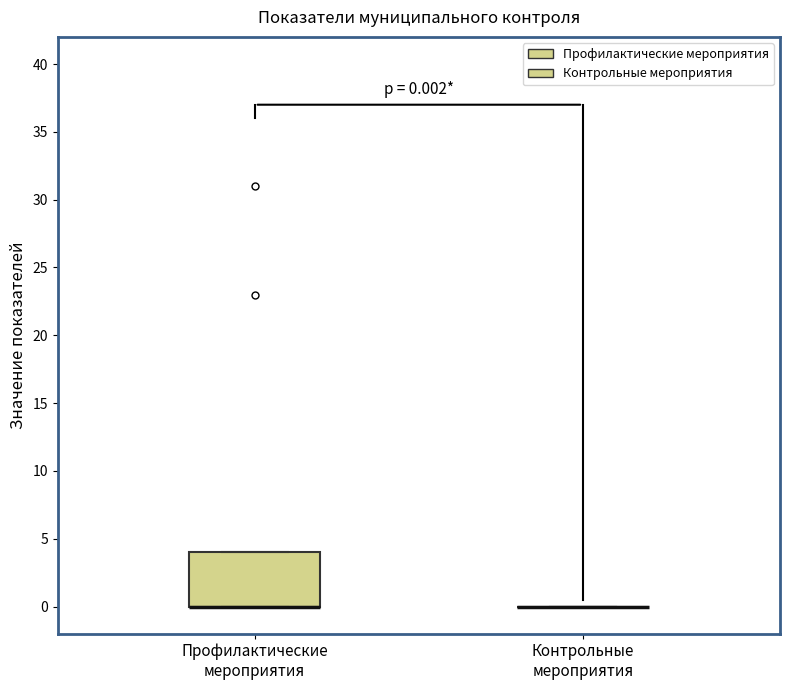

Which box is the tallest, from its lower edge to its upper edge?

Профилактические мероприятия